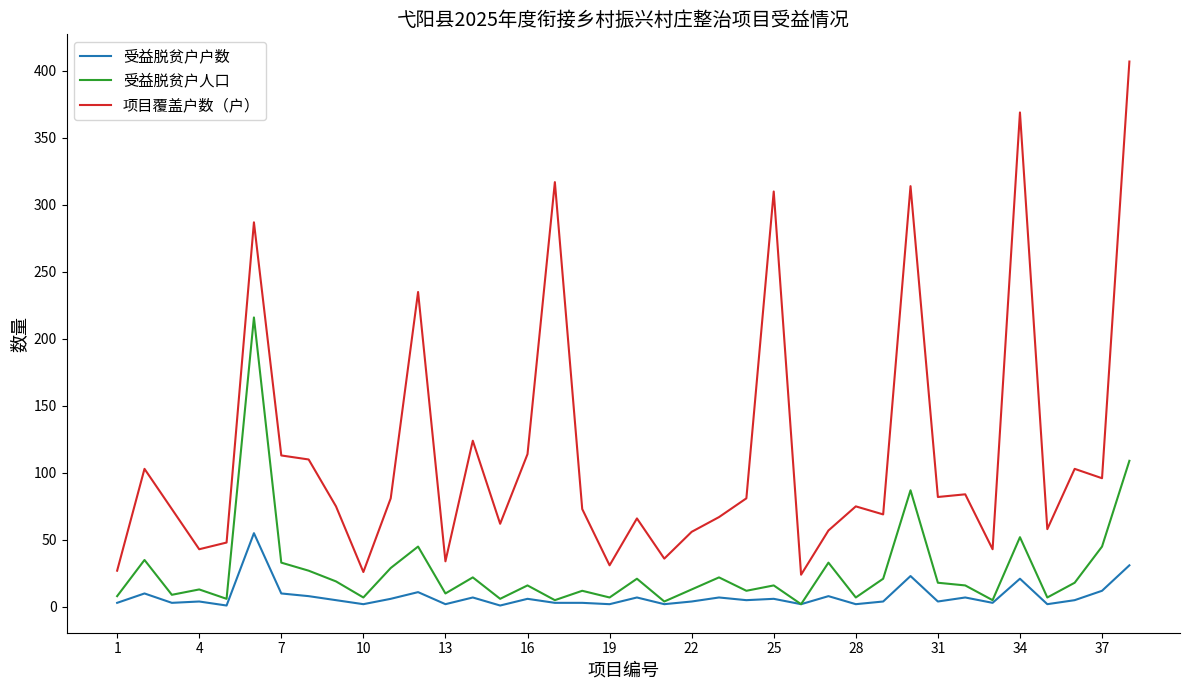

Which series has the largest total across all categories?

项目覆盖户数（户）